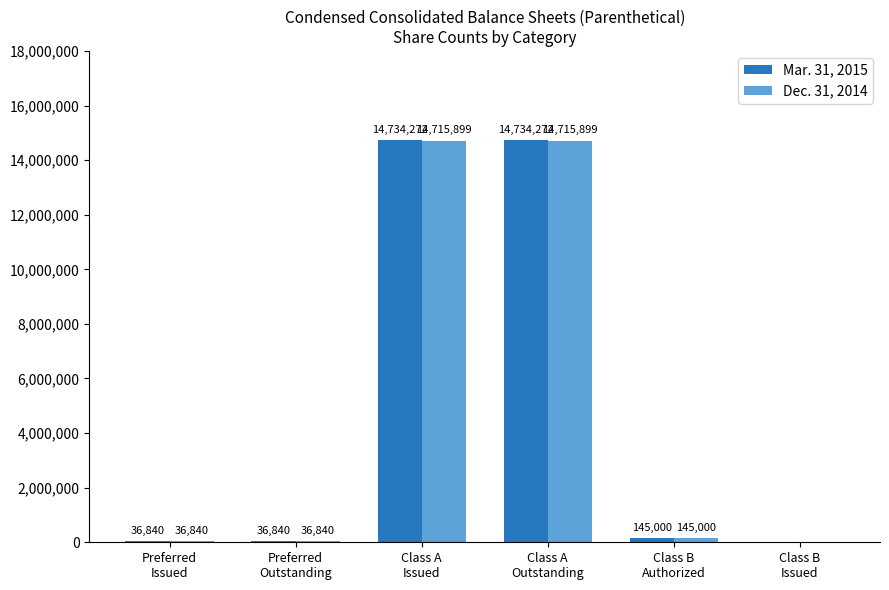

Reading left to right, extract all data points from this chart.

Mar. 31, 2015: 36840	36840	14734272	14734272	145000	0
Dec. 31, 2014: 36840	36840	14715899	14715899	145000	0